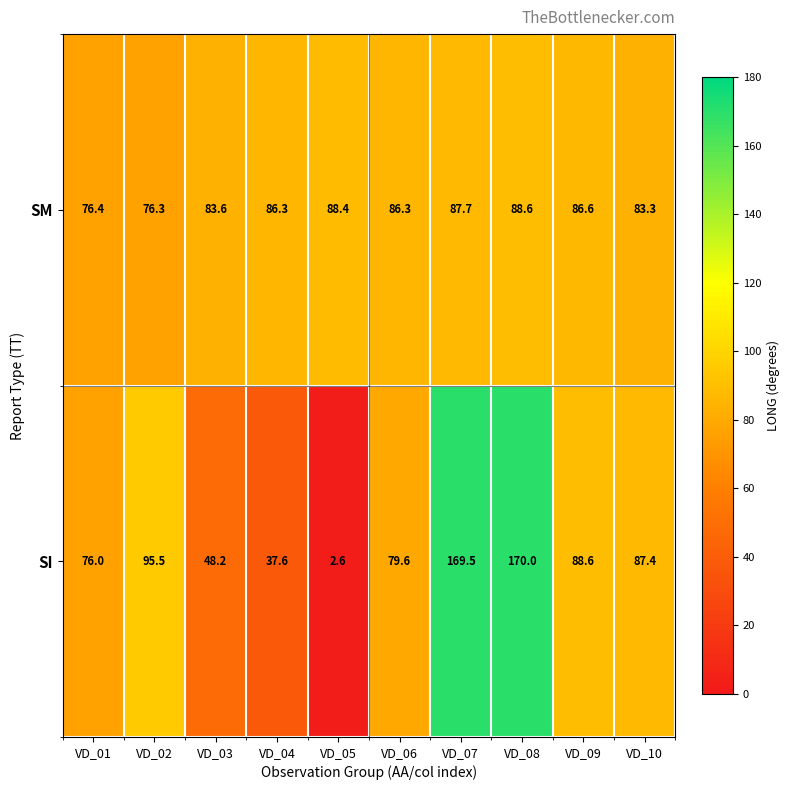

Between VD_09 and VD_10, which series saw the biggest shift?

SM